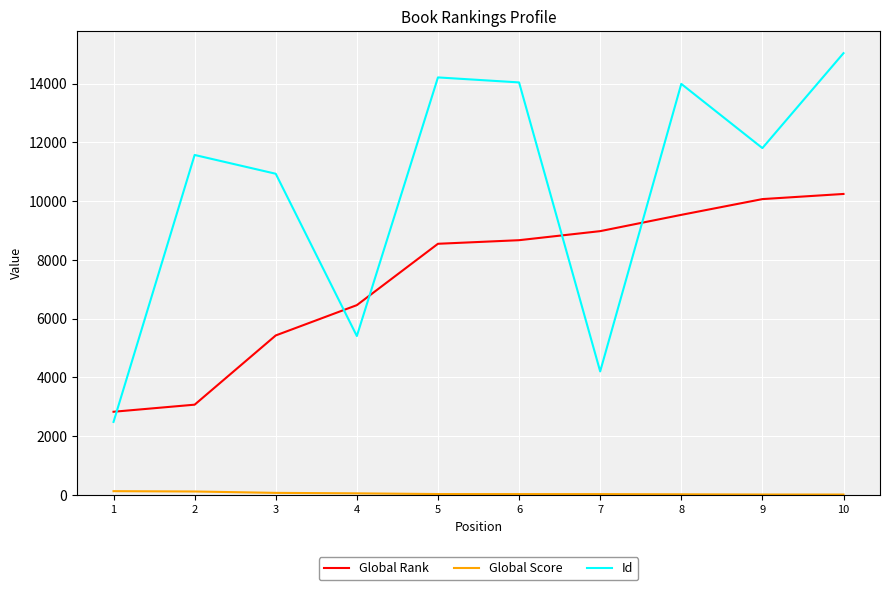

Which series has the largest total across all categories?

Id